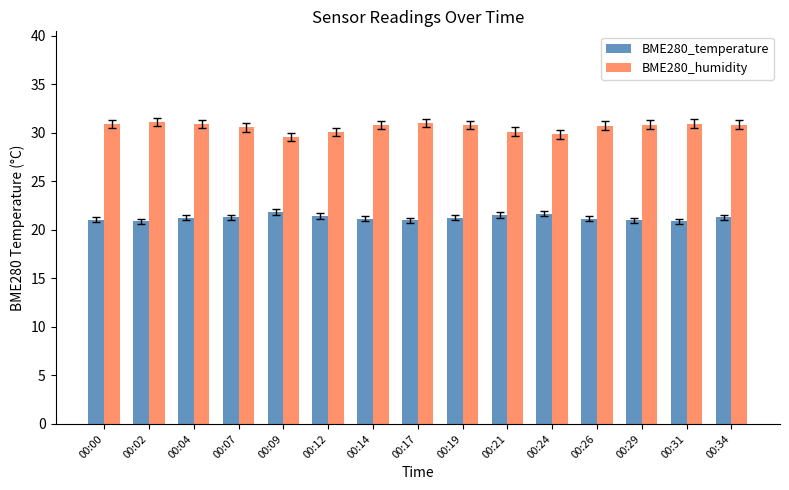

What is the sum of all BME280_humidity values?

459.0